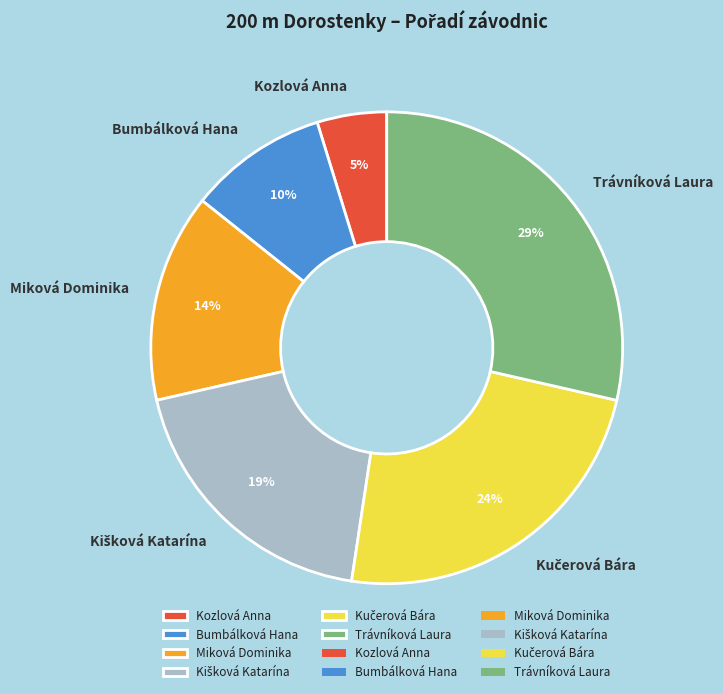

To the nearest percent, what percentage of the pie is Bumbálková Hana?

10%